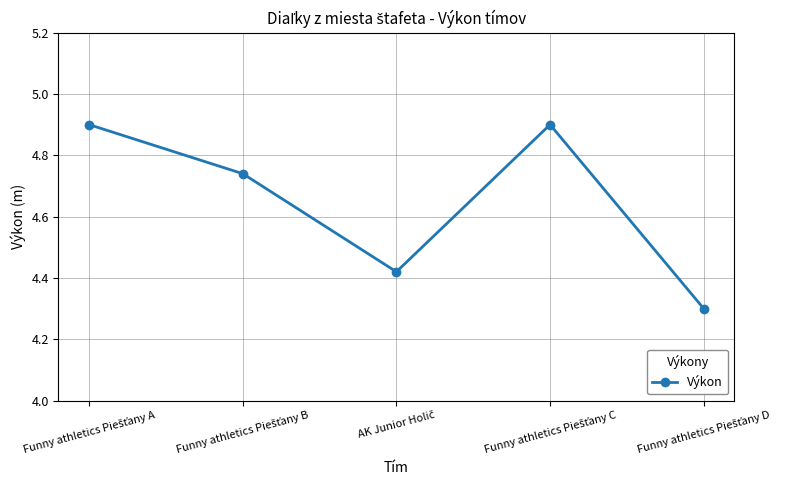

How many points are lower than both their immediate neighbors (excluding endpoints)?

1